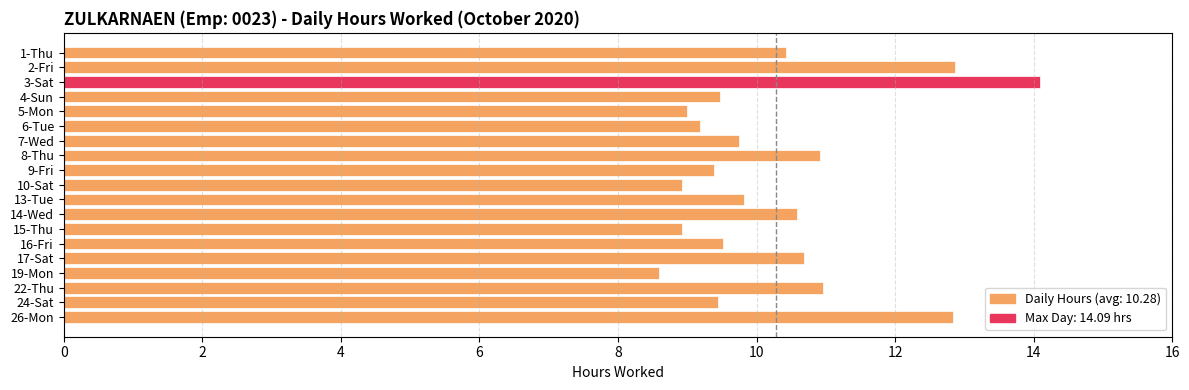

True or false: the data shows 9.0 at 5-Mon.

True